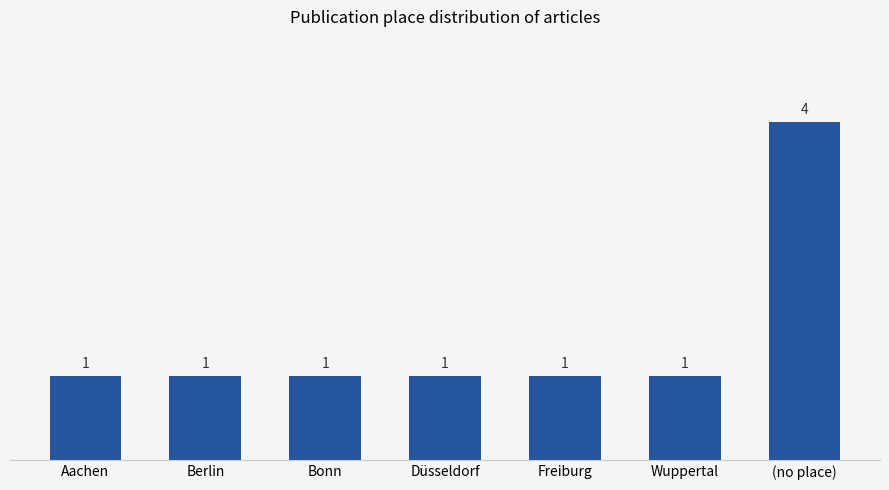

What is the difference between the values at Wuppertal and (no place)?

3